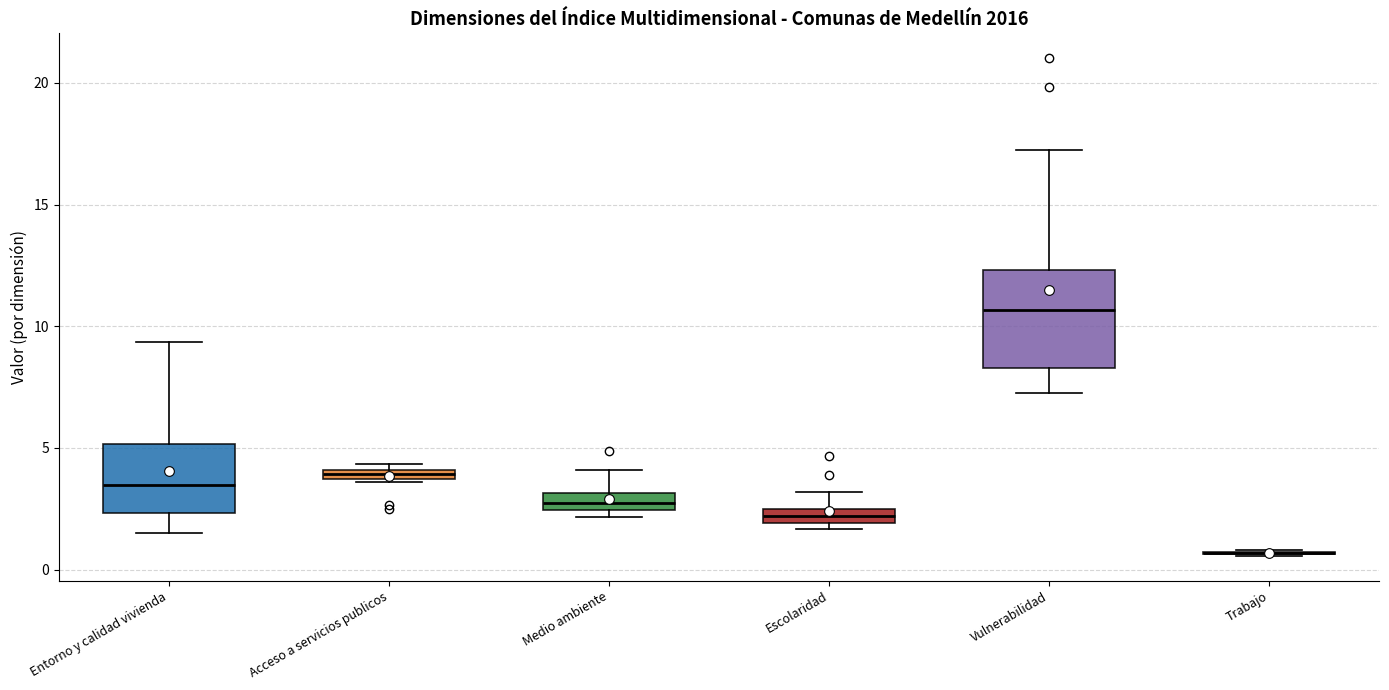

Where does the median line of the box for Vulnerabilidad sit on the y-axis? The values are not printed on the chart, so give them approximately, as read against the axis.

10.5